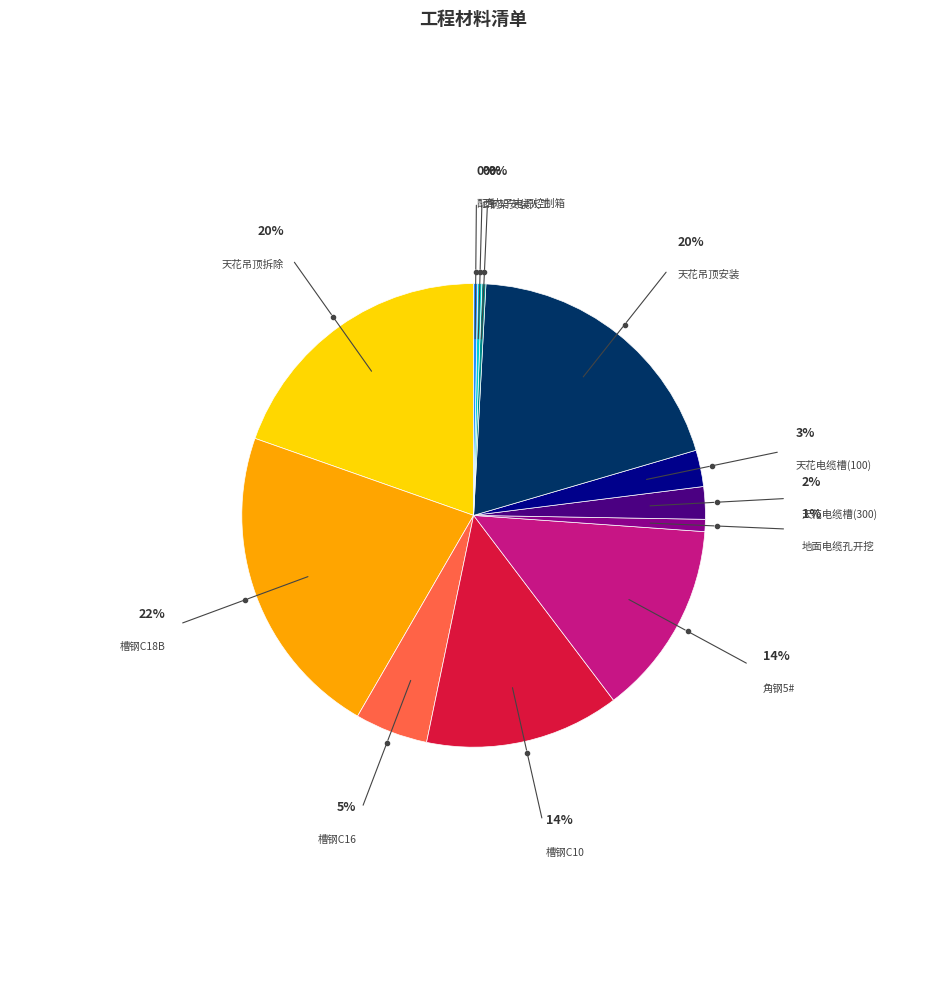

To the nearest percent, what is the difference between the largest and smallest slice percentages?

22%